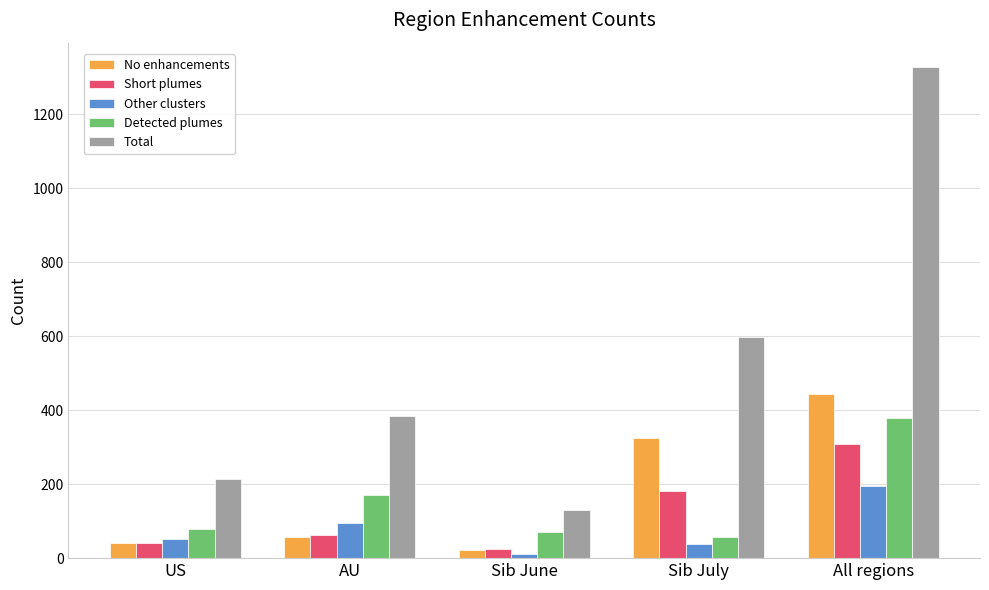

Which series has the widest spread of values?

Total